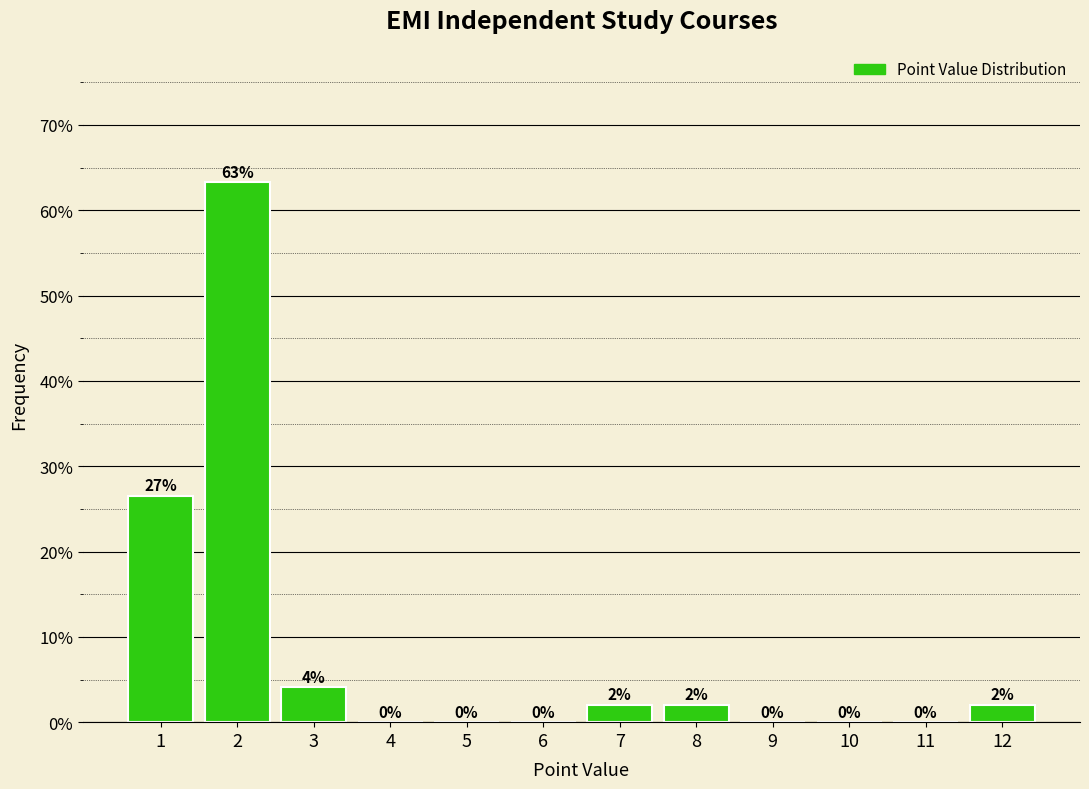

The chart shows a value of 36.1 at 10. True or false?

False